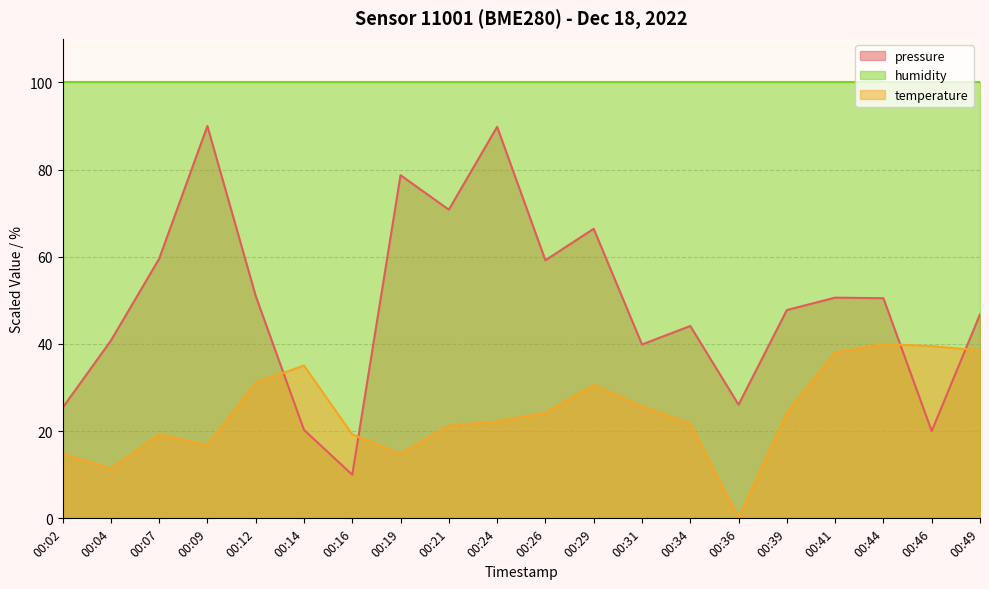

The pressure series shows 47.8 at 00:39. True or false?

True